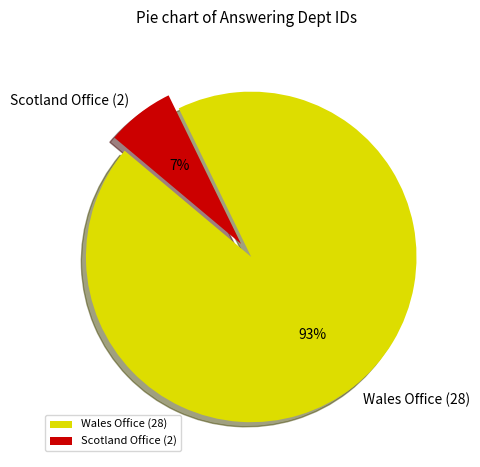

To the nearest percent, what percentage of the pie is Scotland Office (2)?

7%